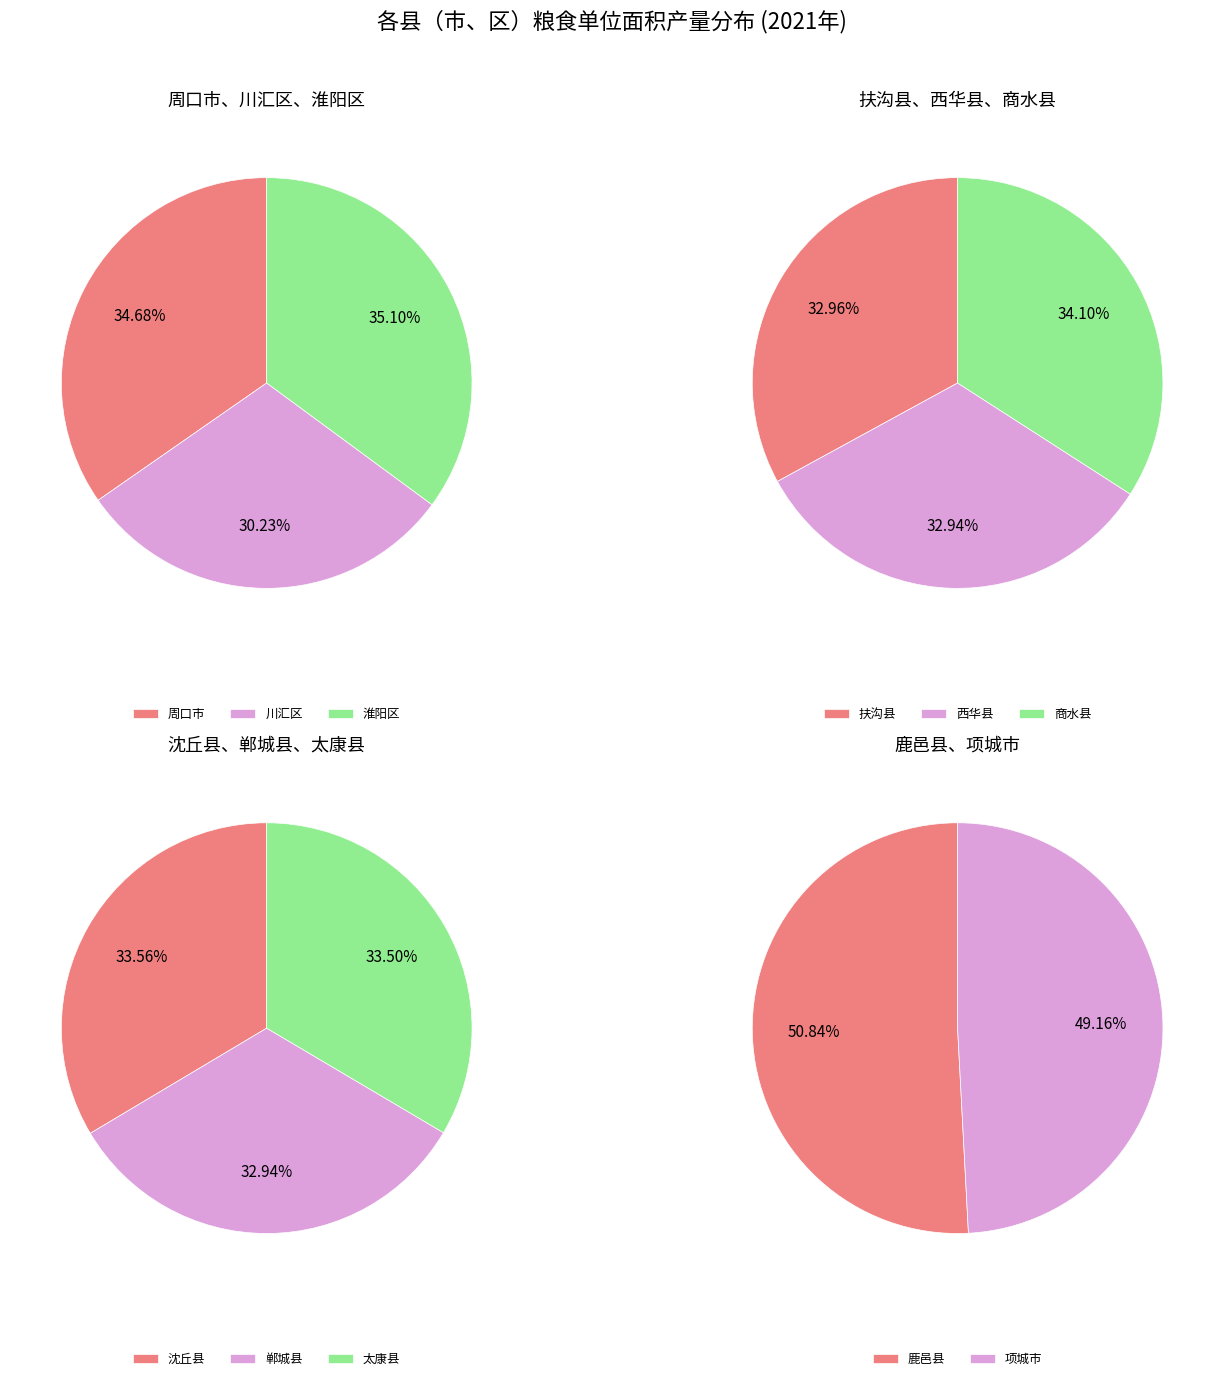

To the nearest percent, what is the difference between the largest and smallest slice percentages?

1%